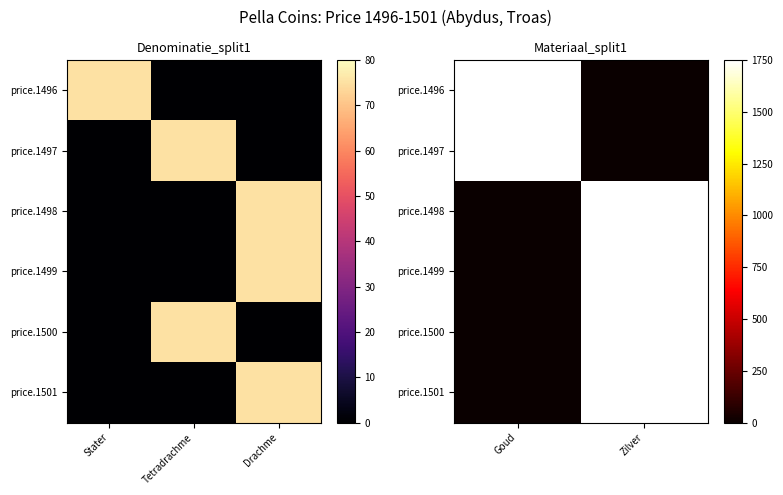

Is the value of price.1501 at Zilver greater than the value of price.1499 at Goud?

Yes